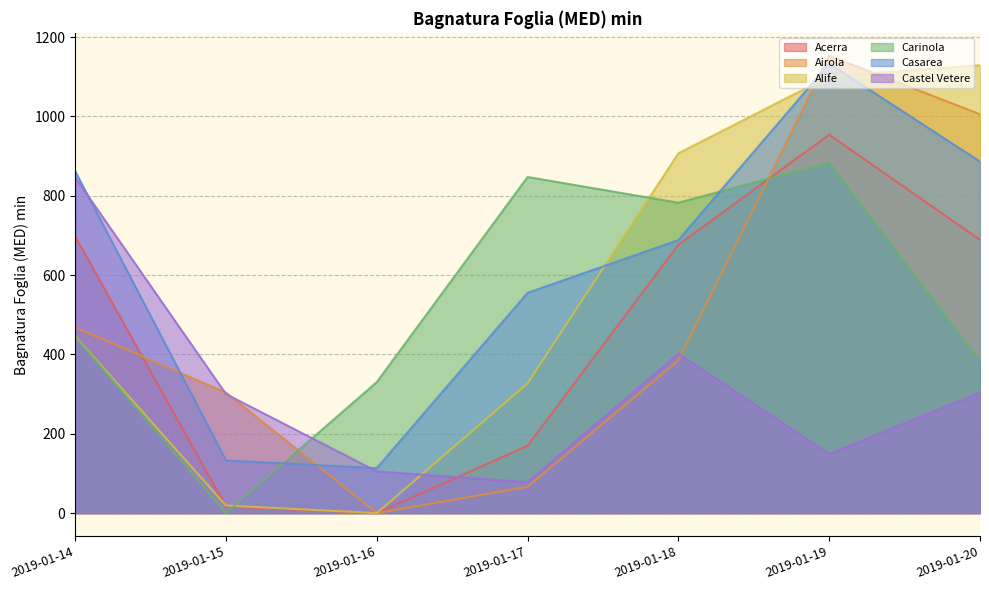

What is the difference between the highest and lowest values at 2019-01-15?

303.7